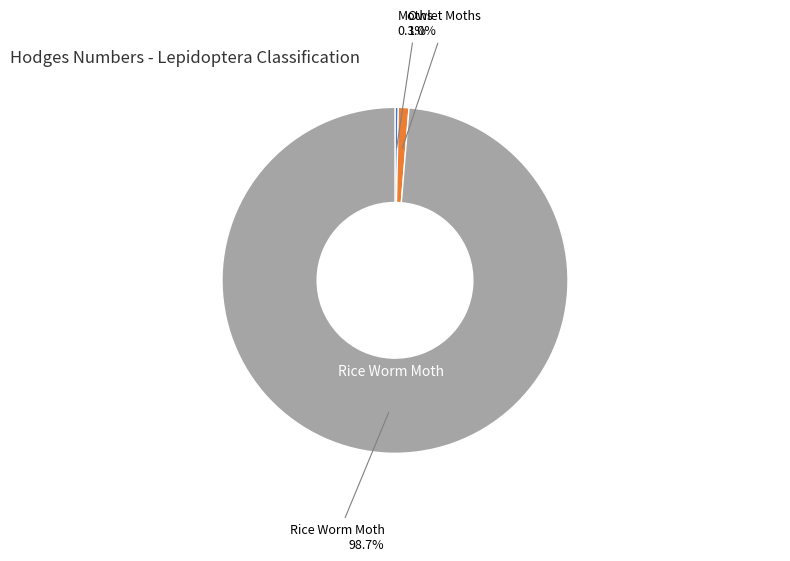

Is there any slice that represents more than half of the pie?

Yes